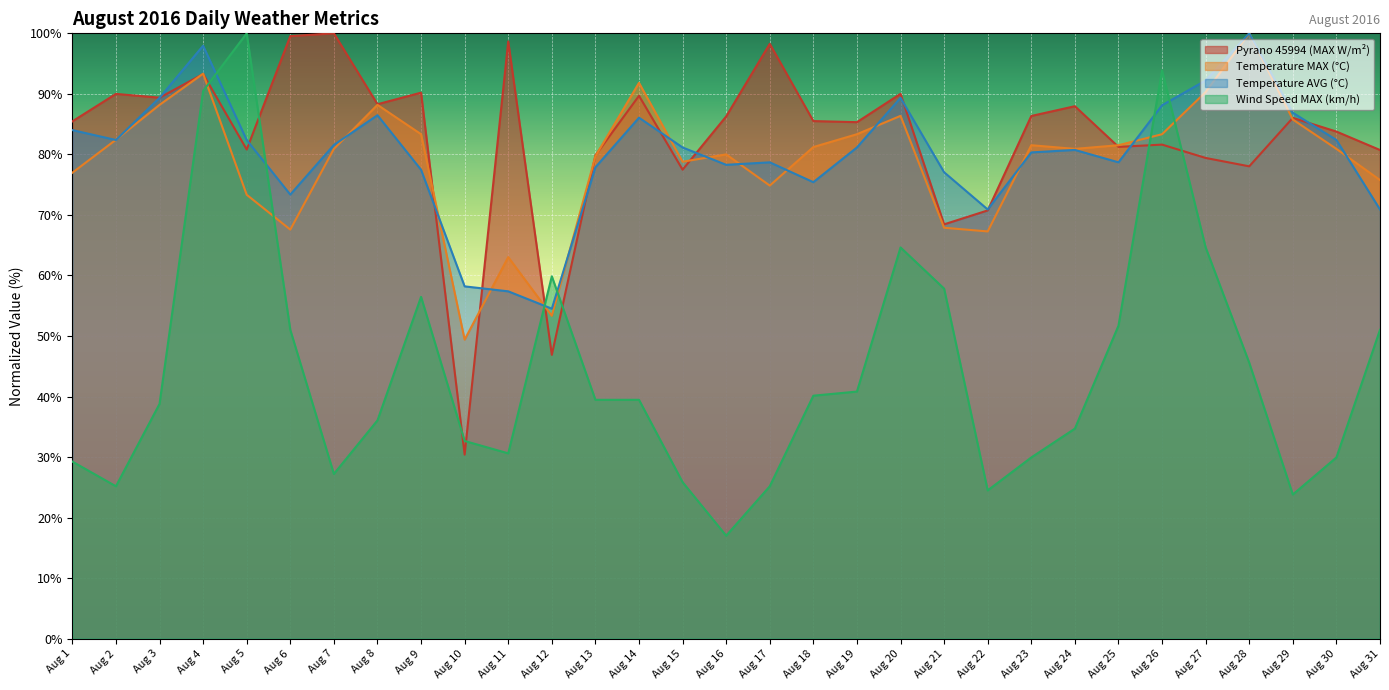

Is it true that Wind Speed MAX (km/h) equals 13.1 at Aug 28?

False